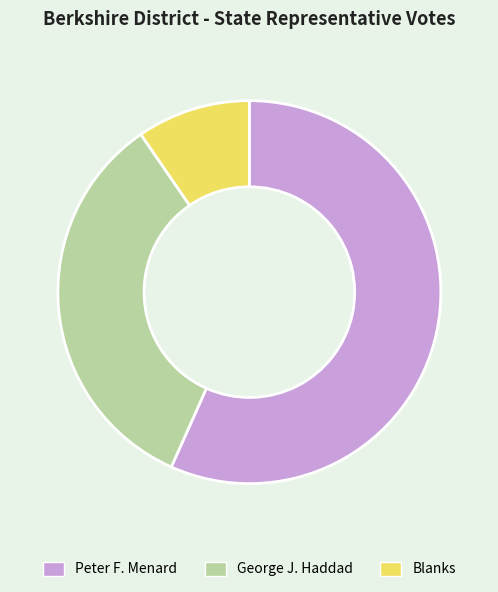

Rank the categories by value from highest to lowest.

Peter F. Menard, George J. Haddad, Blanks